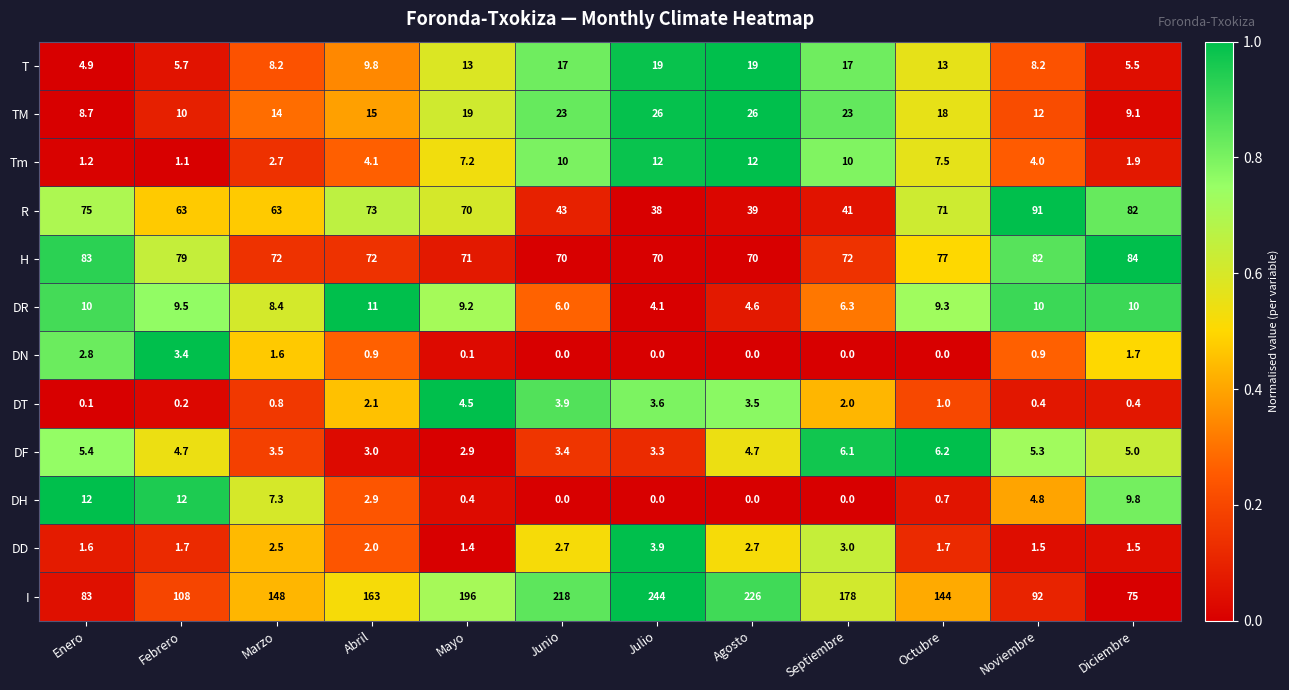

The value of DN at Marzo is 1.6. True or false?

True